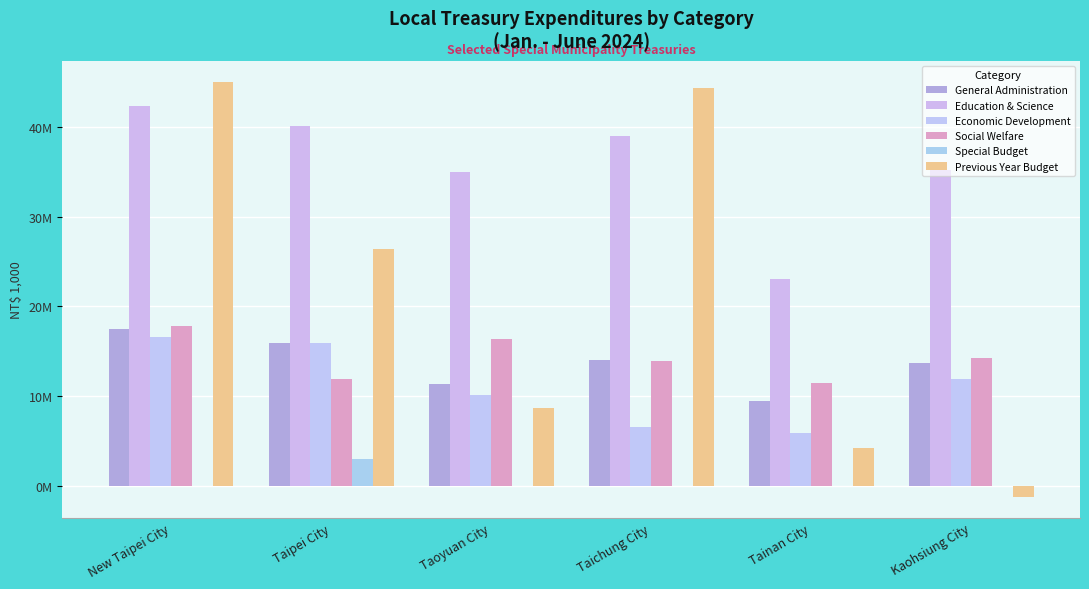

Are the bars grouped side by side (vs. stacked)?

Yes